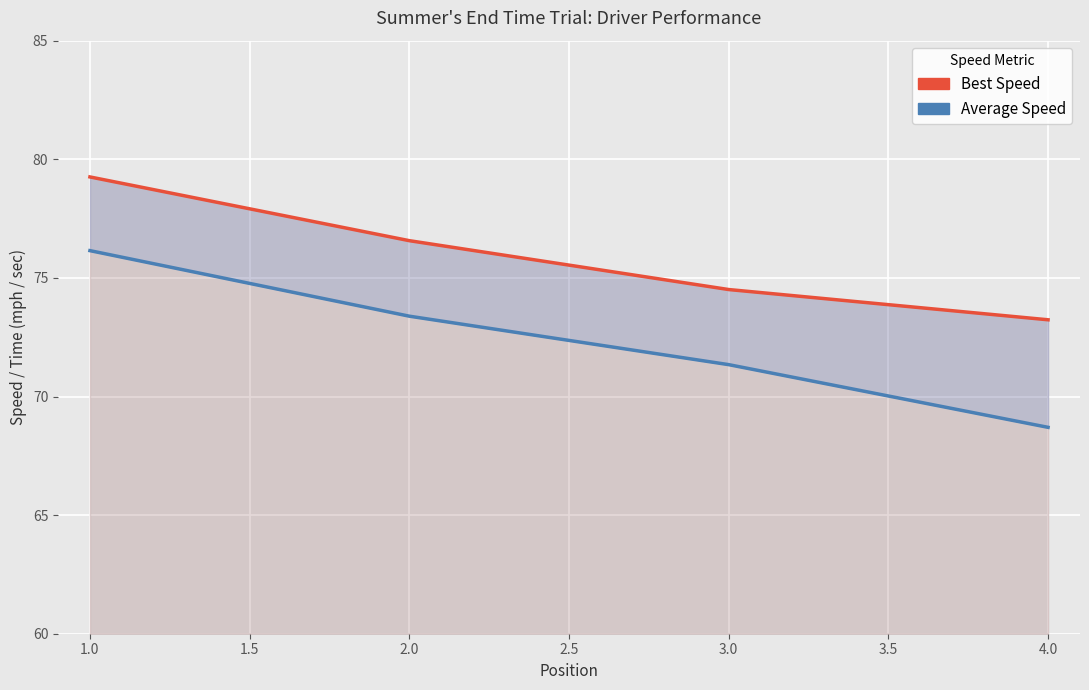

True or false: Best Speed has more than 2 interior local peaks.

False